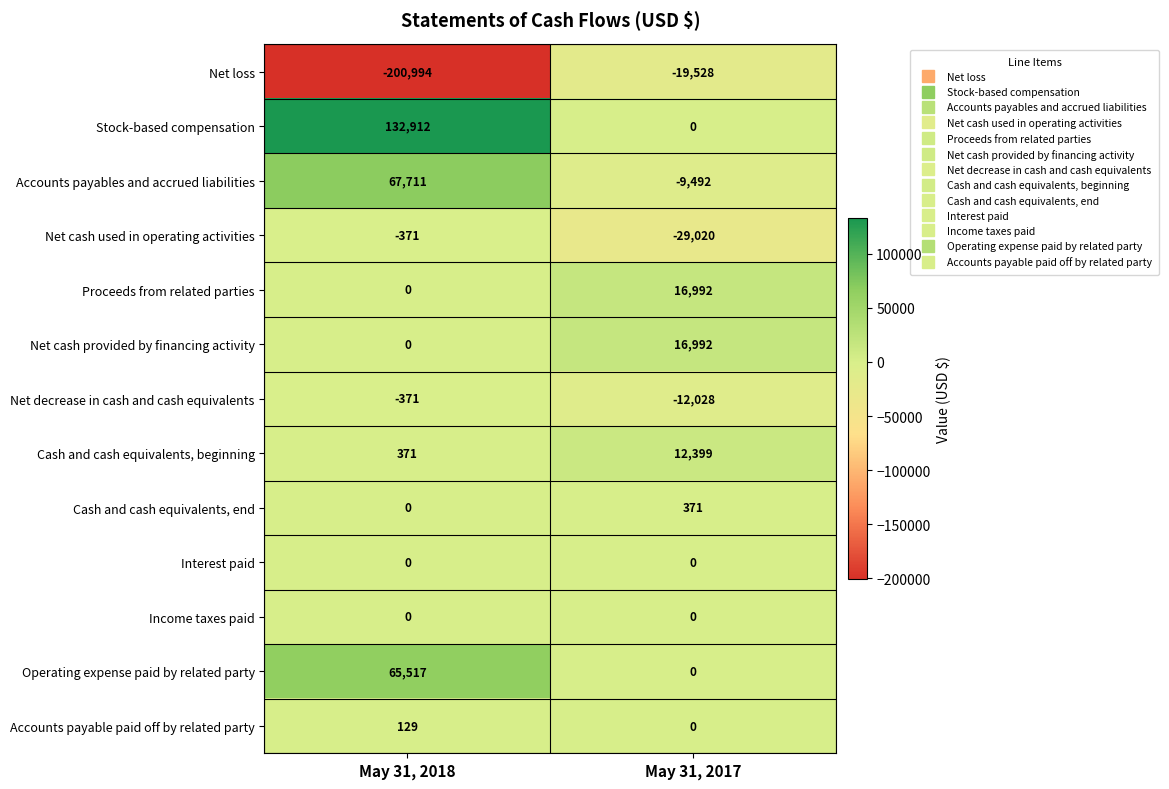

What is the maximum value shown in the chart?

132912